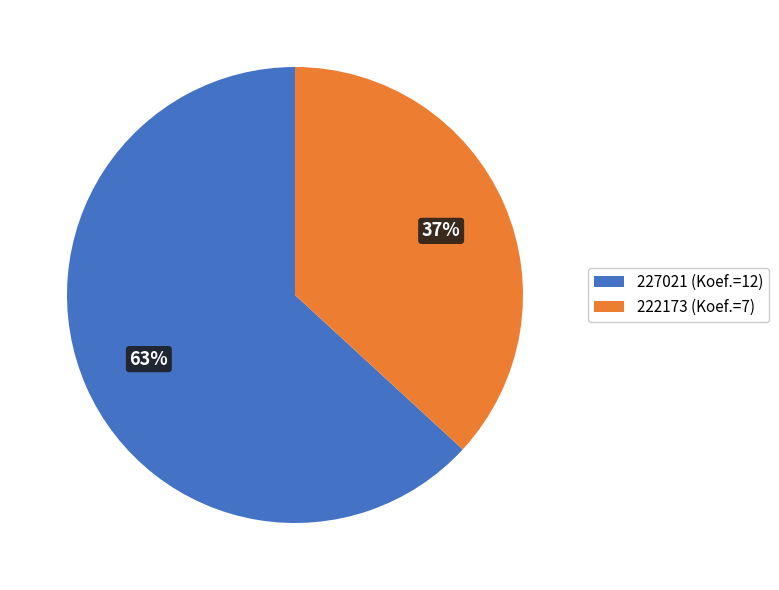

What is the smallest slice in the pie chart?

222173